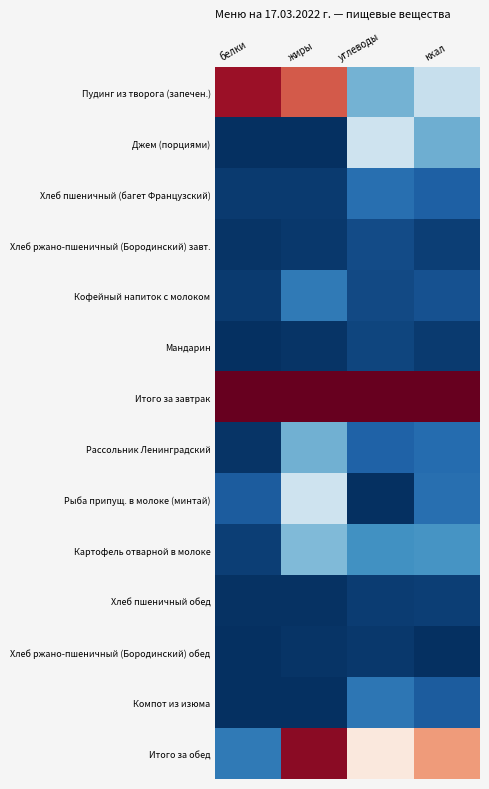

At жиры, list the series in order from largest to smallest.

Итого за завтрак, Итого за обед, Пудинг из творога (запечен.), Рыба припущ. в молоке (минтай), Картофель отварной в молоке, Рассольник Ленинградский, Кофейный напиток с молоком, Хлеб пшеничный (багет Французский), Хлеб ржано-пшеничный (Бородинский) завт., Мандарин, Хлеб ржано-пшеничный (Бородинский) обед, Хлеб пшеничный обед, Джем (порциями), Компот из изюма